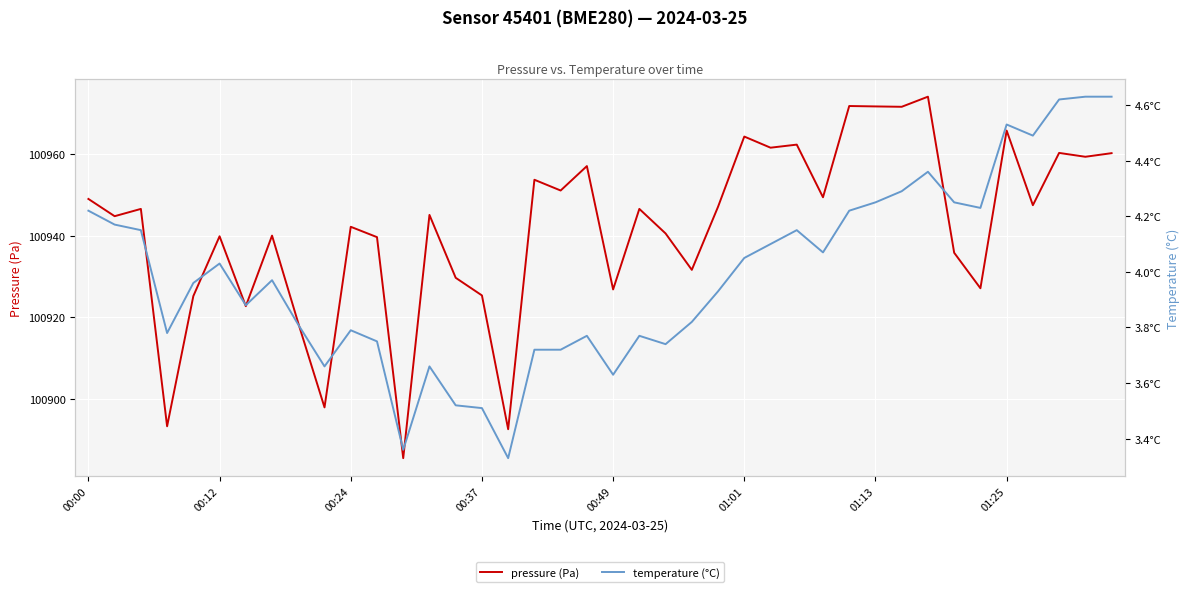

What is the highest value of the pressure (Pa) series?

100974.0